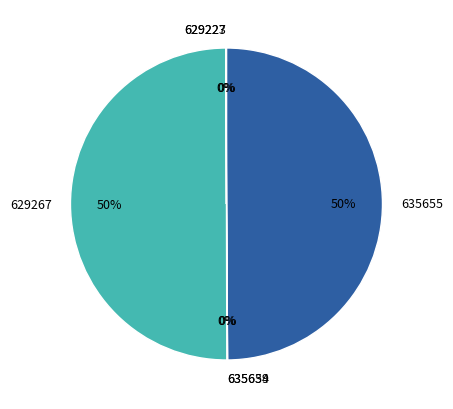

To the nearest percent, what is the average slice percentage?

17%